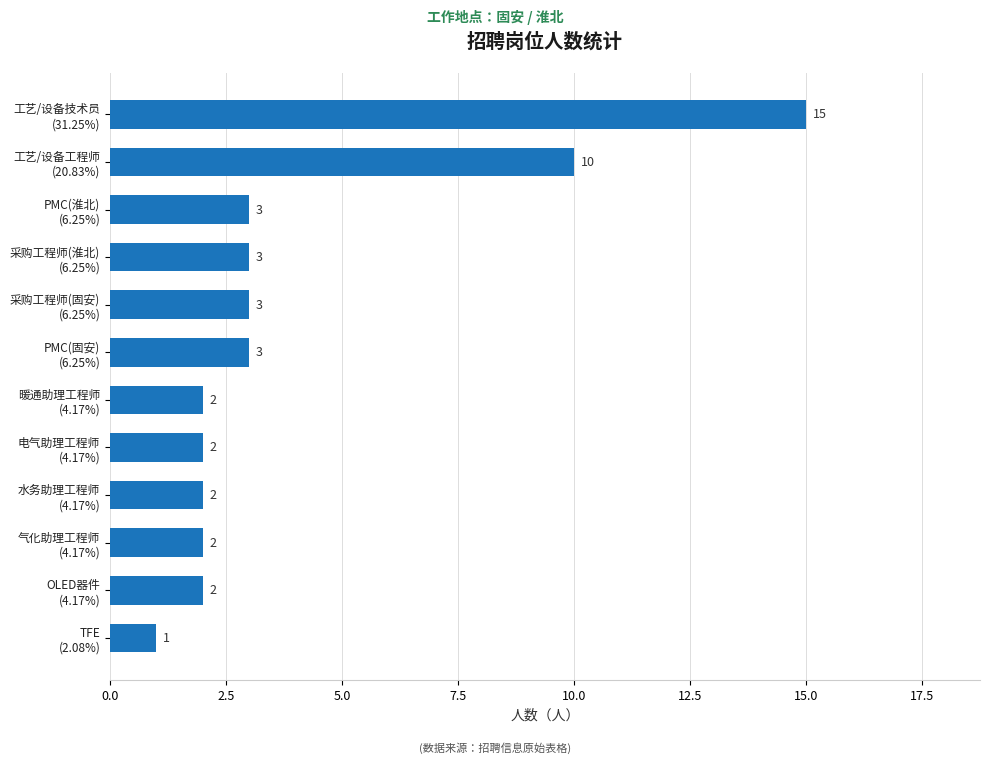

Reading bottom to top, what are all the values shown in this chart?

1	2	2	2	2	2	3	3	3	3	10	15